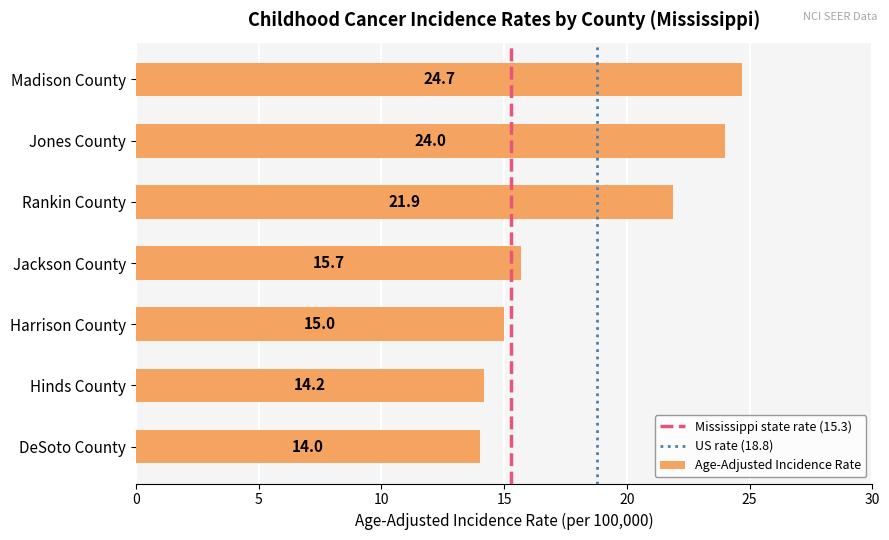

Reading top to bottom, what are all the values shown in this chart?

Madison County=24.7	Jones County=24.0	Rankin County=21.9	Jackson County=15.7	Harrison County=15.0	Hinds County=14.2	DeSoto County=14.0